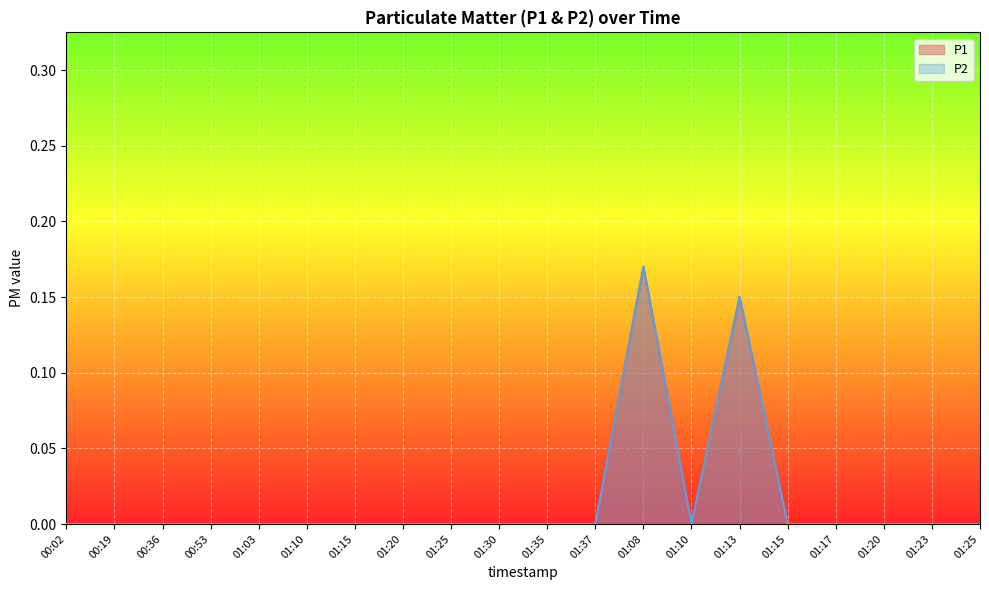

How many interior local valleys does the P1 series have?

1